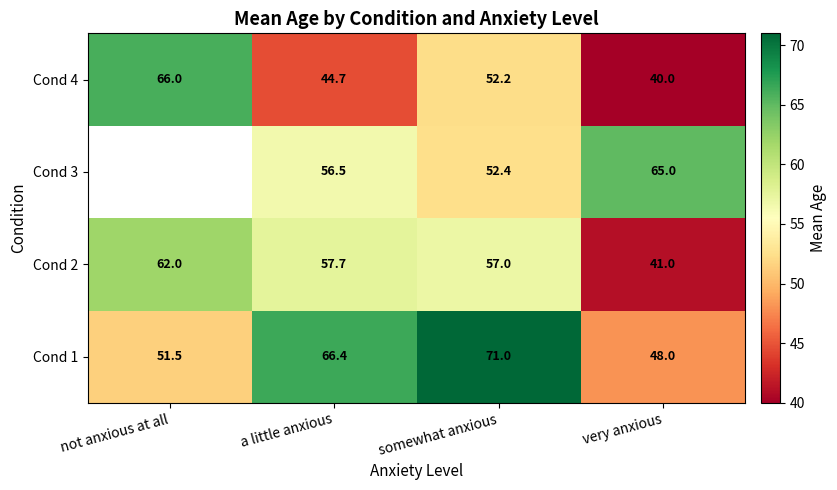

What is the maximum value for Cond 2?

62.0